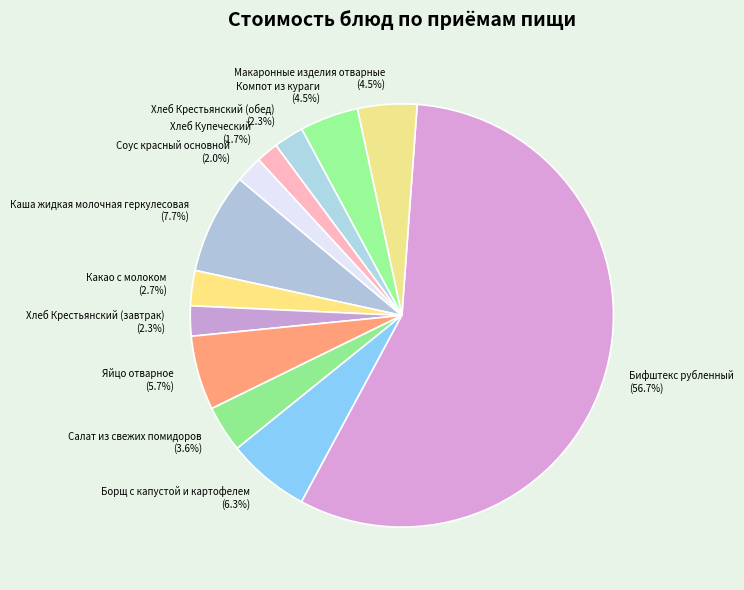

True or false: Макаронные изделия отварные accounts for 18% of the total.

False